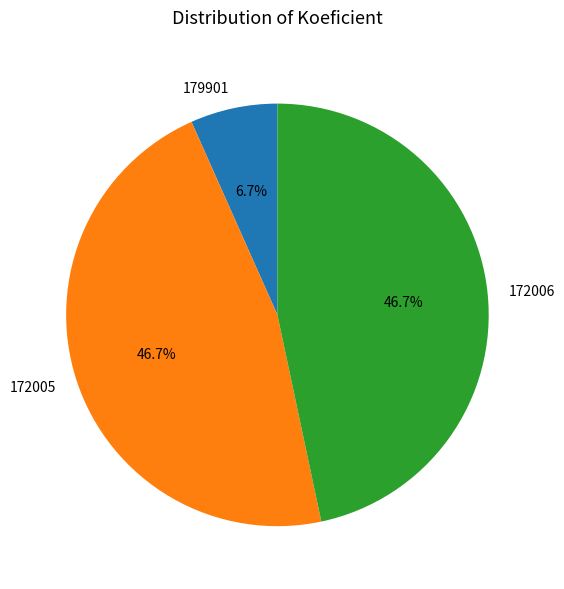

Which slice is the smallest?

179901